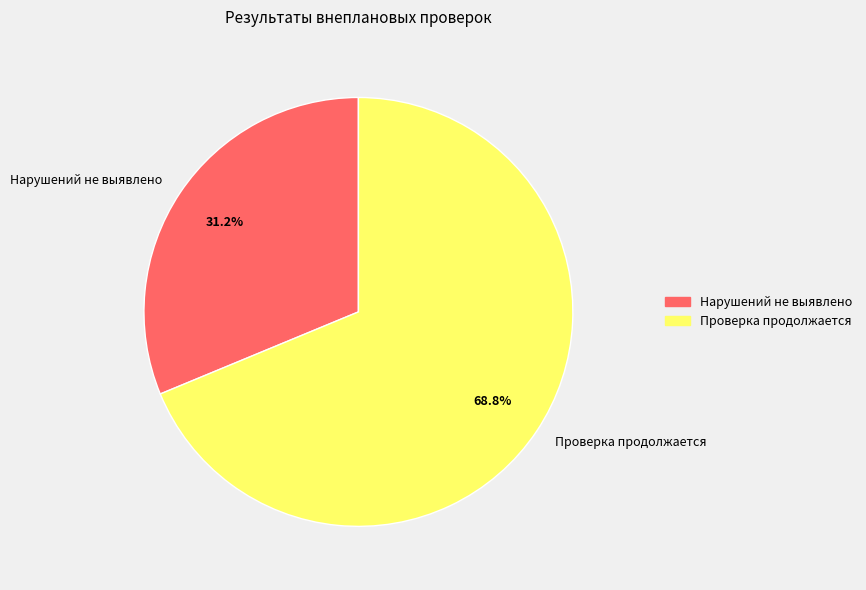

To the nearest percent, what is the average slice percentage?

50%